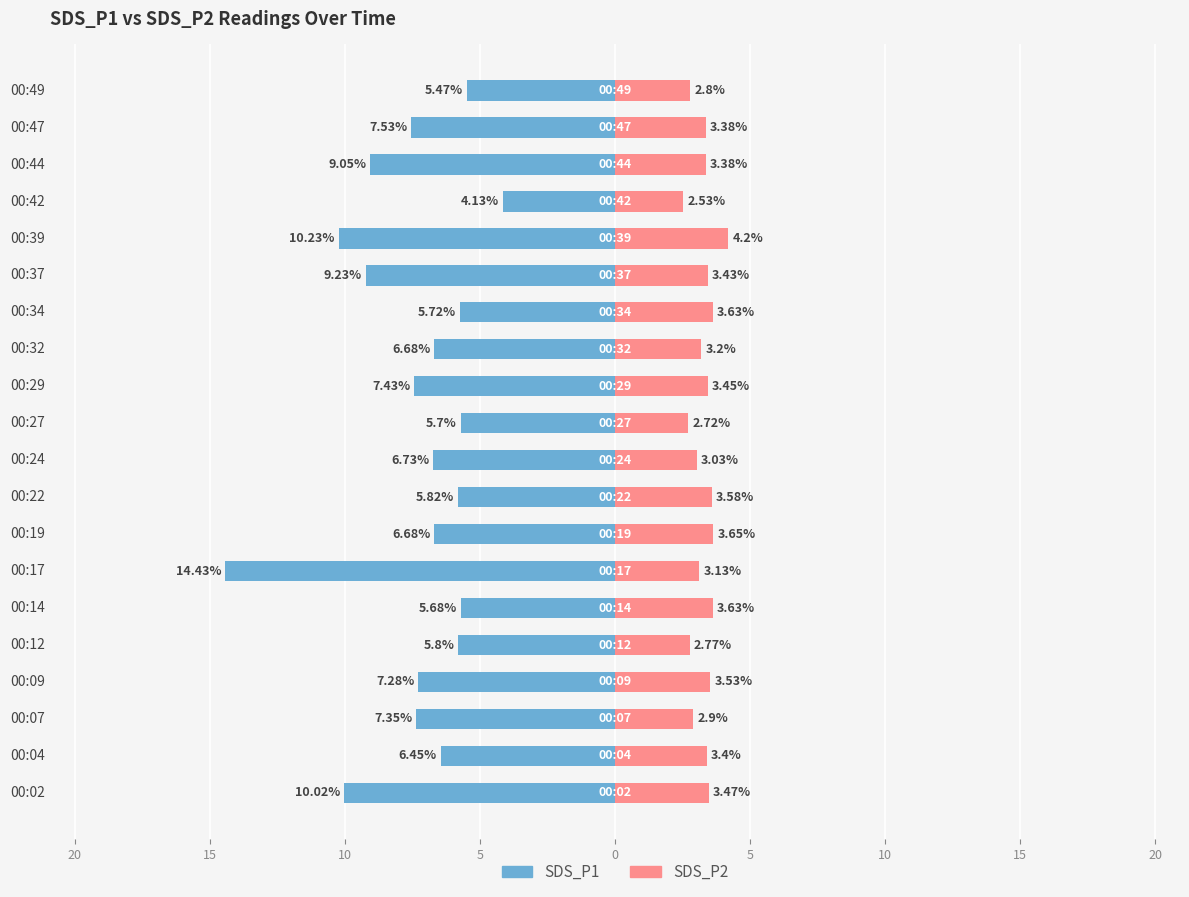

Are the bars horizontal?

Yes